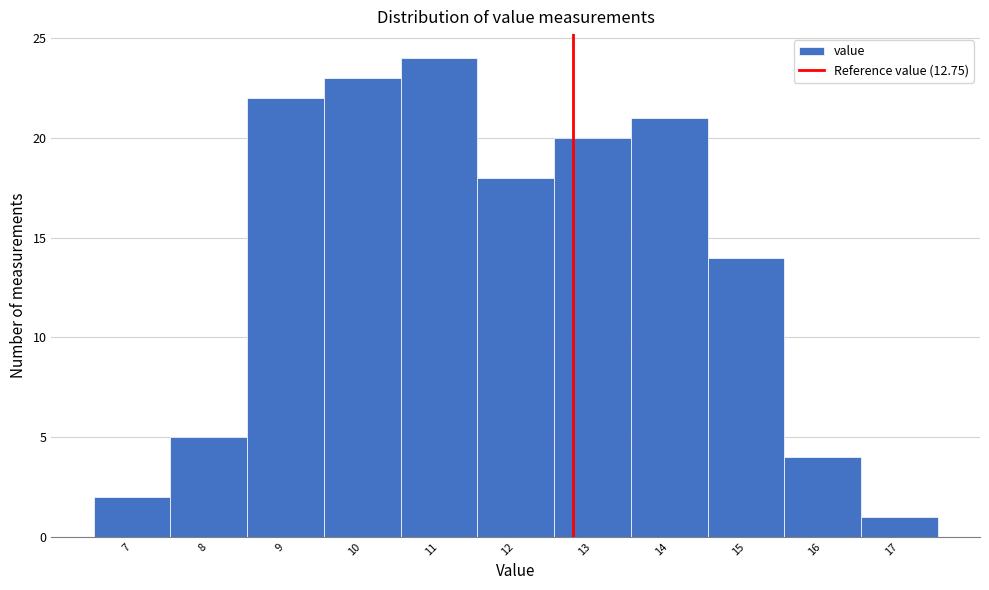

Which range on the x-axis has the tallest bar?

10.5 to 11.5